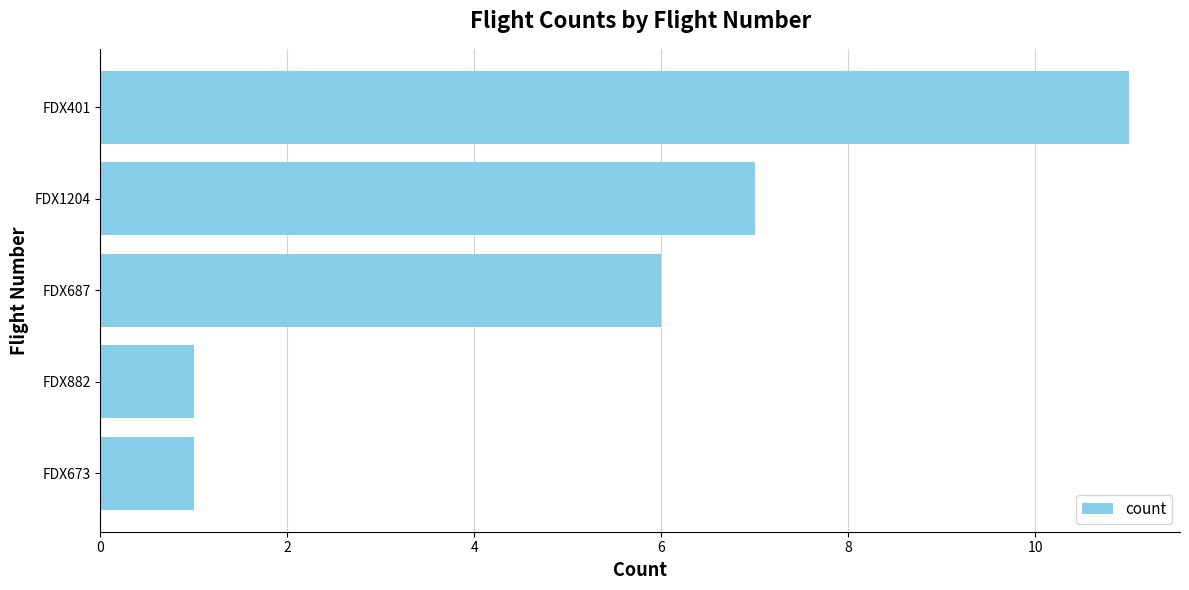

What is the greatest value displayed?

11